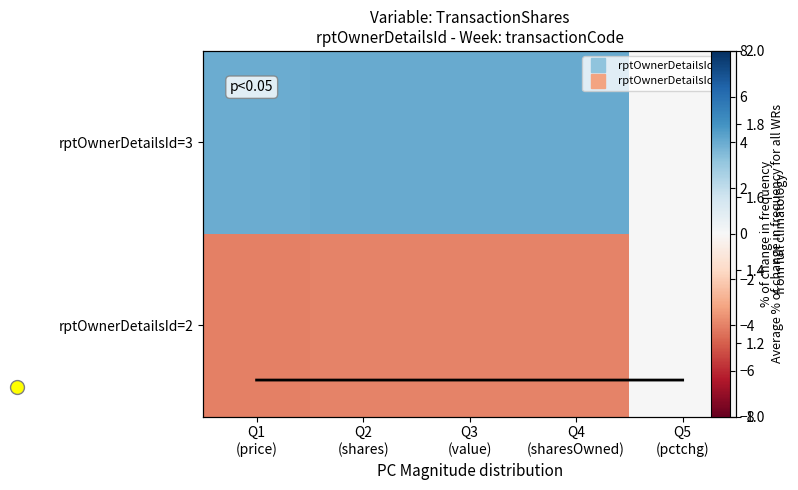

What is the average value of the Average across rows series?

1.1